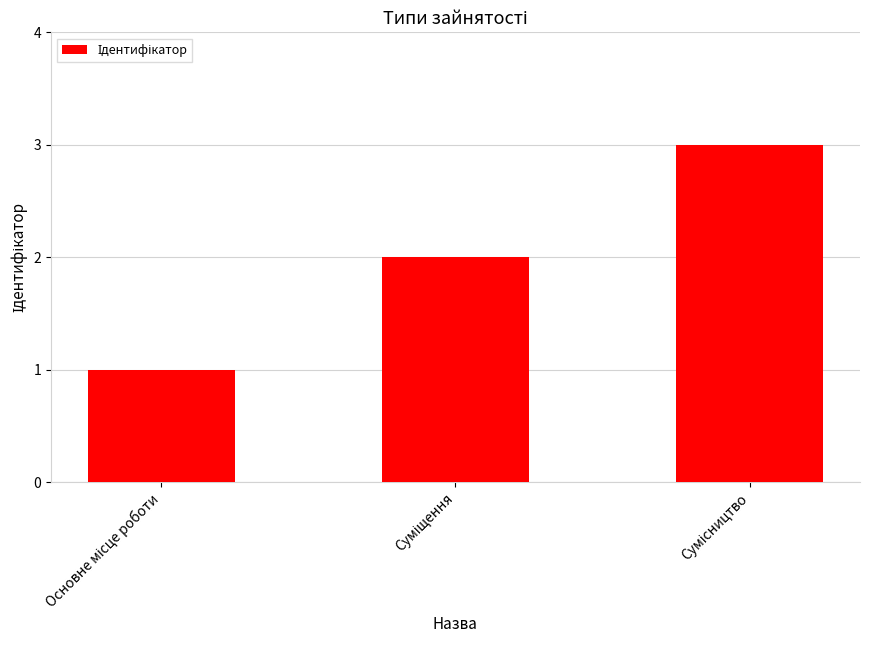

What is the difference between the maximum and second lowest values?

1